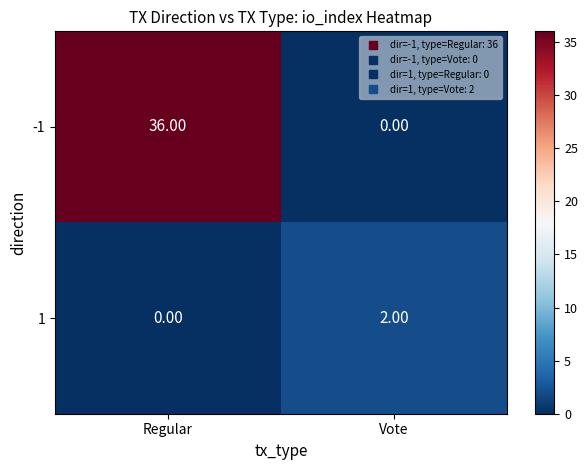

What is the difference between the -1 values at Vote and Regular?

36